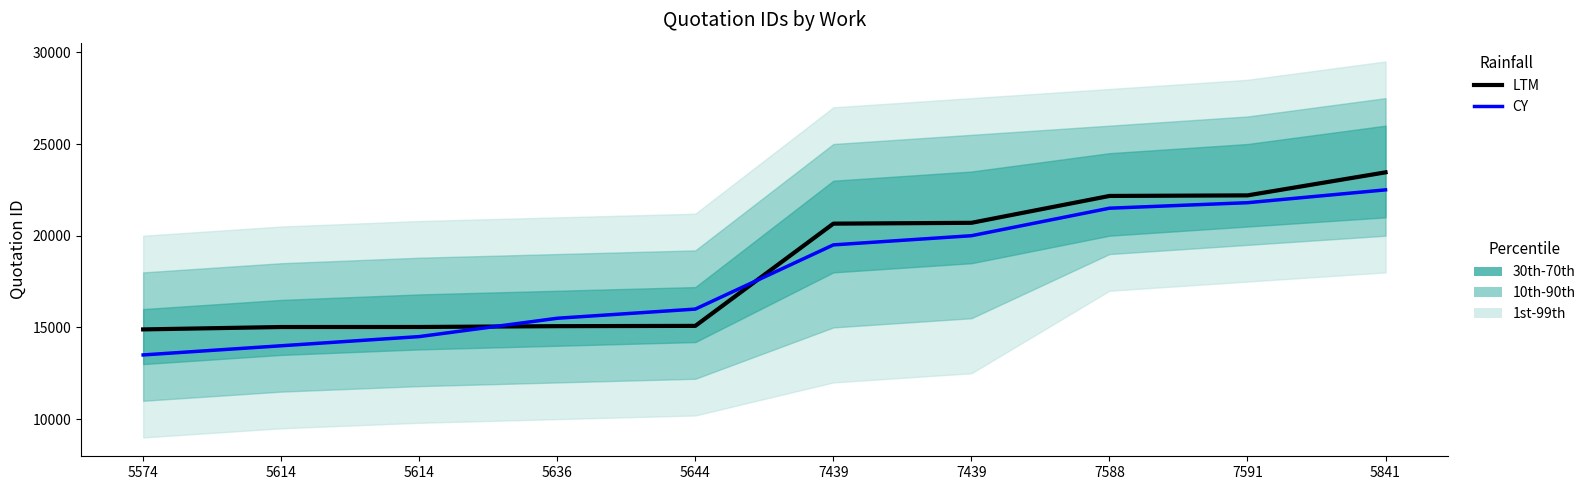

Reading right to left, transcribe all the data shown in this chart.

LTM: 5841=23455	7591=22199	7588=22168	7439=20703	7439=20658	5644=15084	5636=15069	5614=15024	5614=15022	5574=14892
CY: 5841=22500	7591=21800	7588=21500	7439=20000	7439=19500	5644=16000	5636=15500	5614=14500	5614=14000	5574=13500